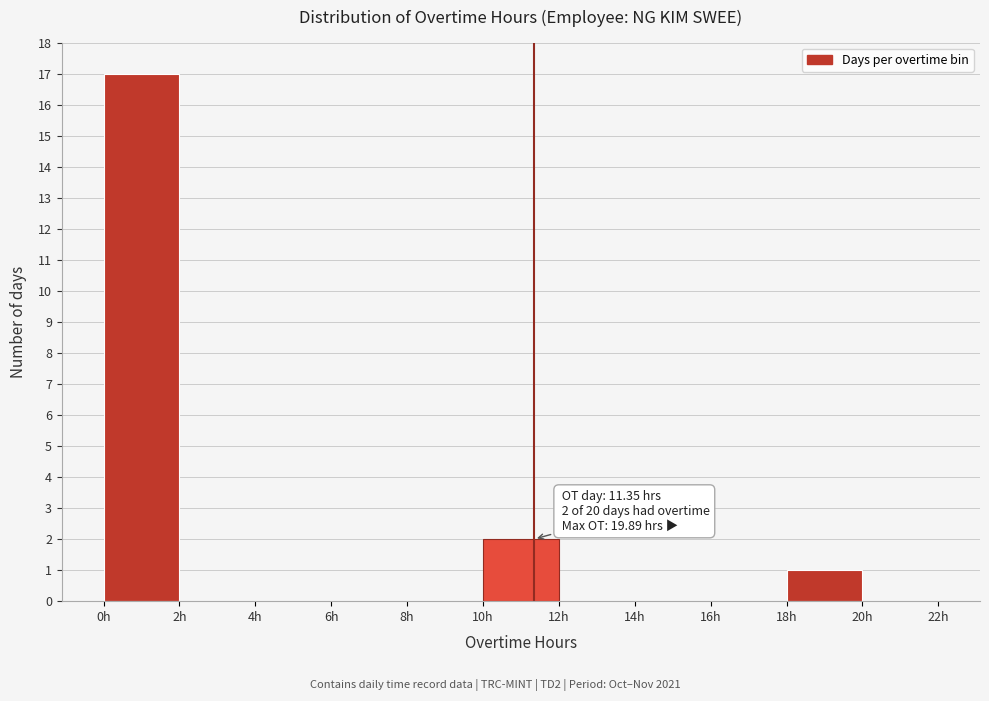

Over which range of the x-axis is the bar tallest?

0 to 2